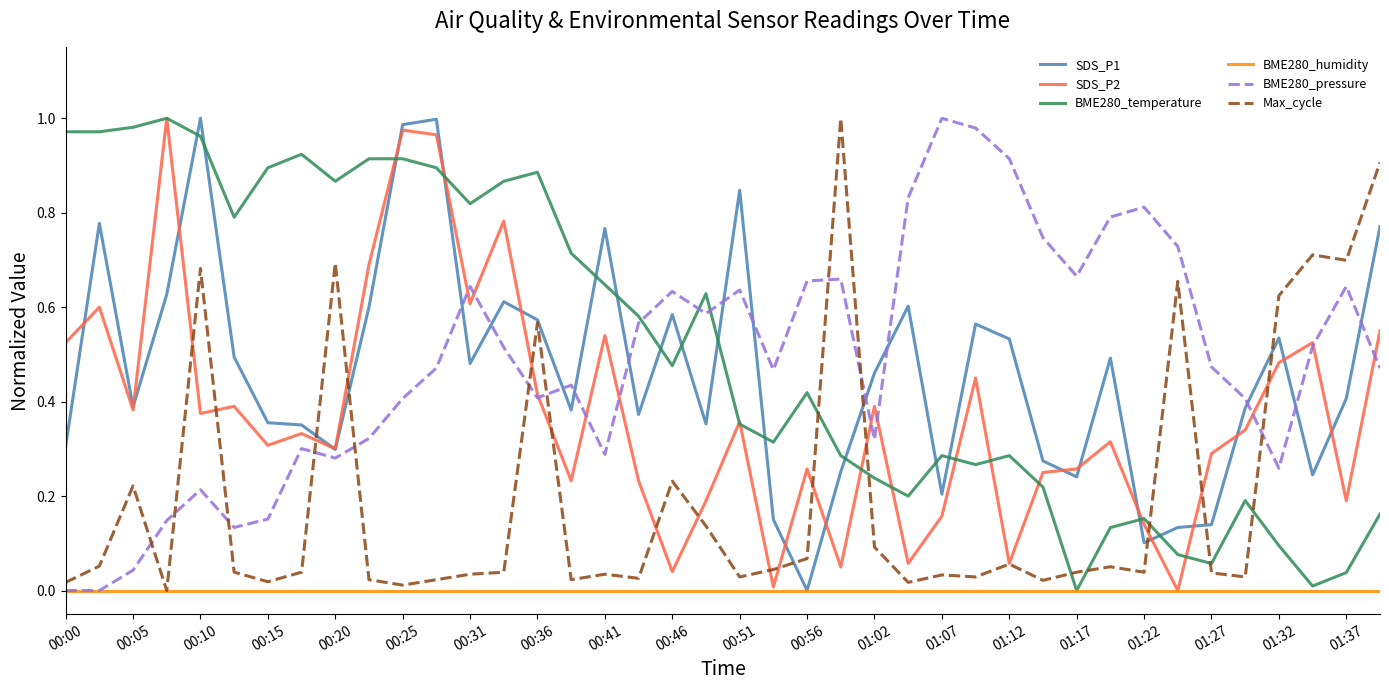

After their last crossing, which series has the higher values: BME280_pressure or SDS_P1?

SDS_P1